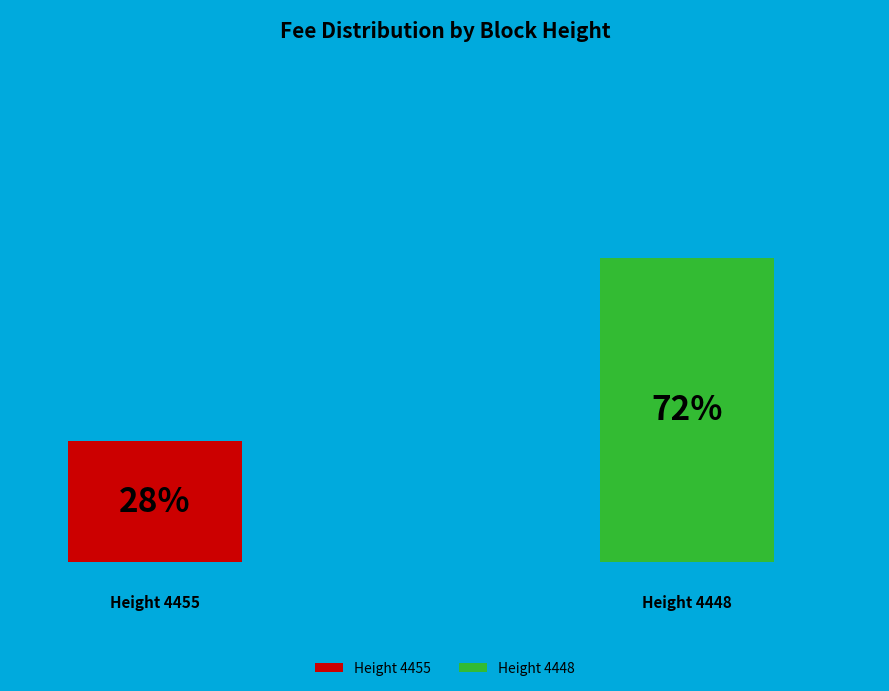

What is the smallest slice in the pie chart?

4455